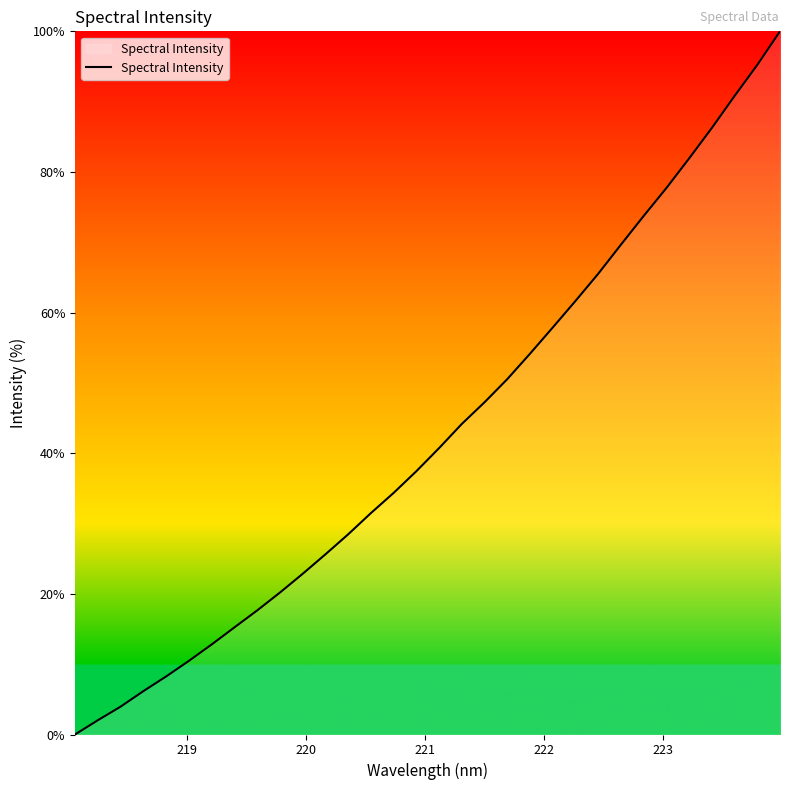

What is the greatest value displayed?

100.0